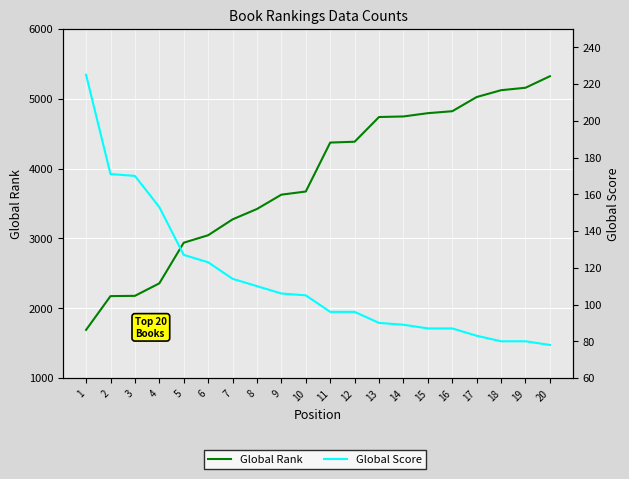

What is the highest value of the Global Score series?

225